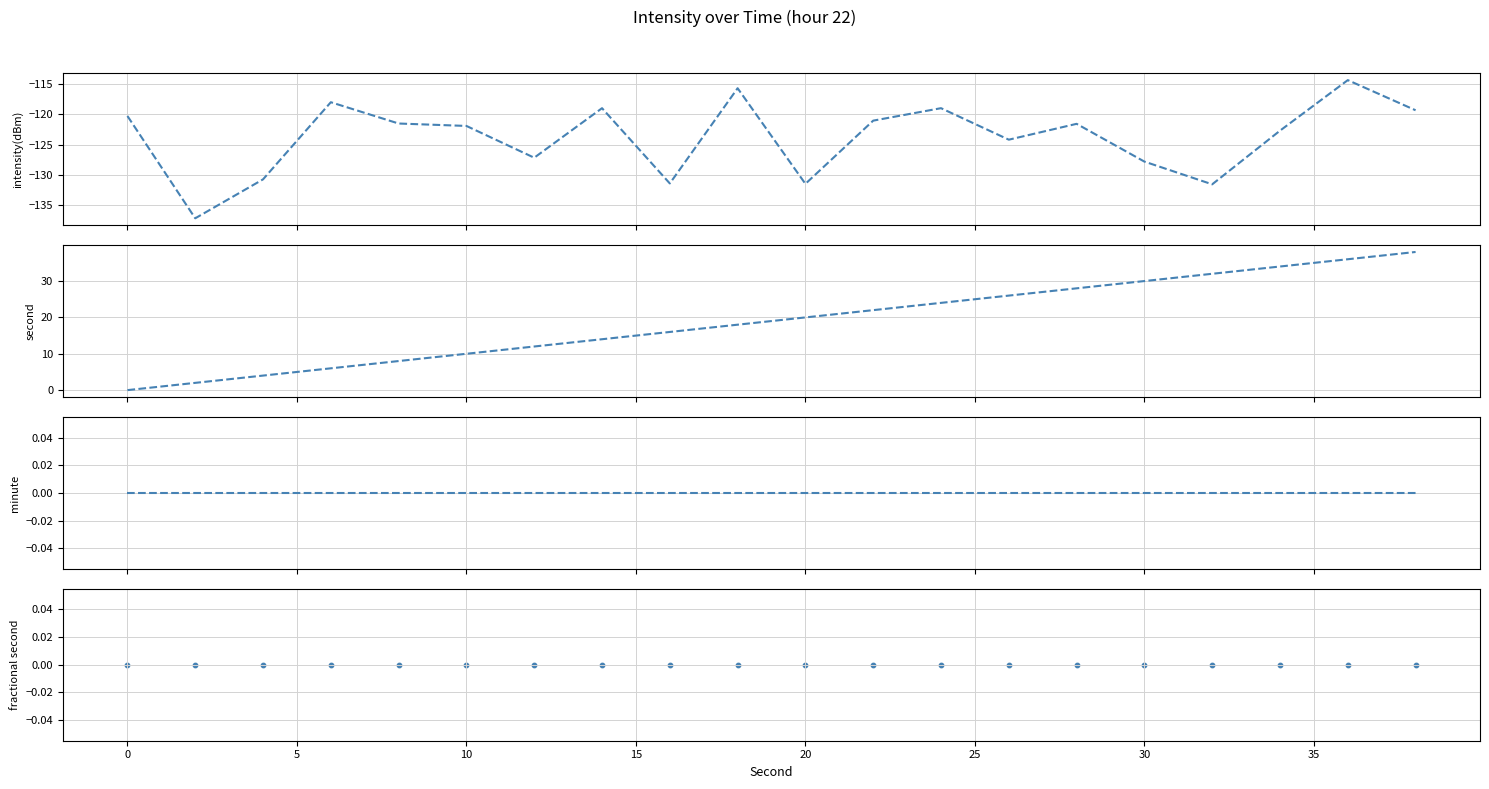

What are all the series names shown in the legend?

intensity(dBm), second, minute, fractional second